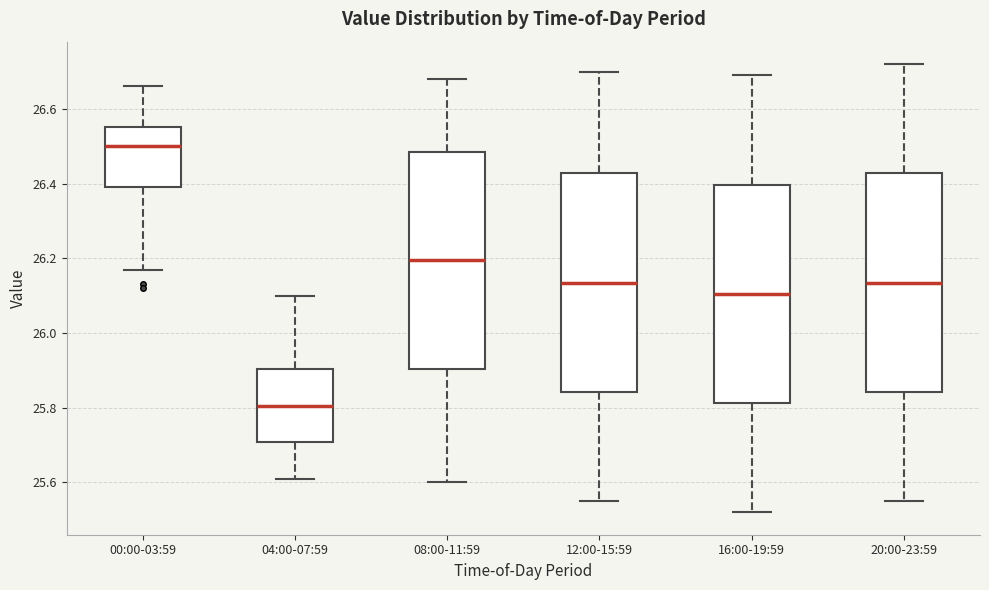

Reading left to right, read every box against the y-axis: the position of its median line, the range the box covers, and the ends of its whiskers. The values are not printed on the chart, so give them approximately, as read against the axis.

00:00-03:59: median 26.50, box 26.40 to 26.56, whiskers 26.18 to 26.66
04:00-07:59: median 25.80, box 25.70 to 25.90, whiskers 25.62 to 26.10
08:00-11:59: median 26.20, box 25.90 to 26.48, whiskers 25.60 to 26.68
12:00-15:59: median 26.14, box 25.84 to 26.42, whiskers 25.56 to 26.70
16:00-19:59: median 26.10, box 25.82 to 26.40, whiskers 25.52 to 26.70
20:00-23:59: median 26.14, box 25.84 to 26.42, whiskers 25.56 to 26.72